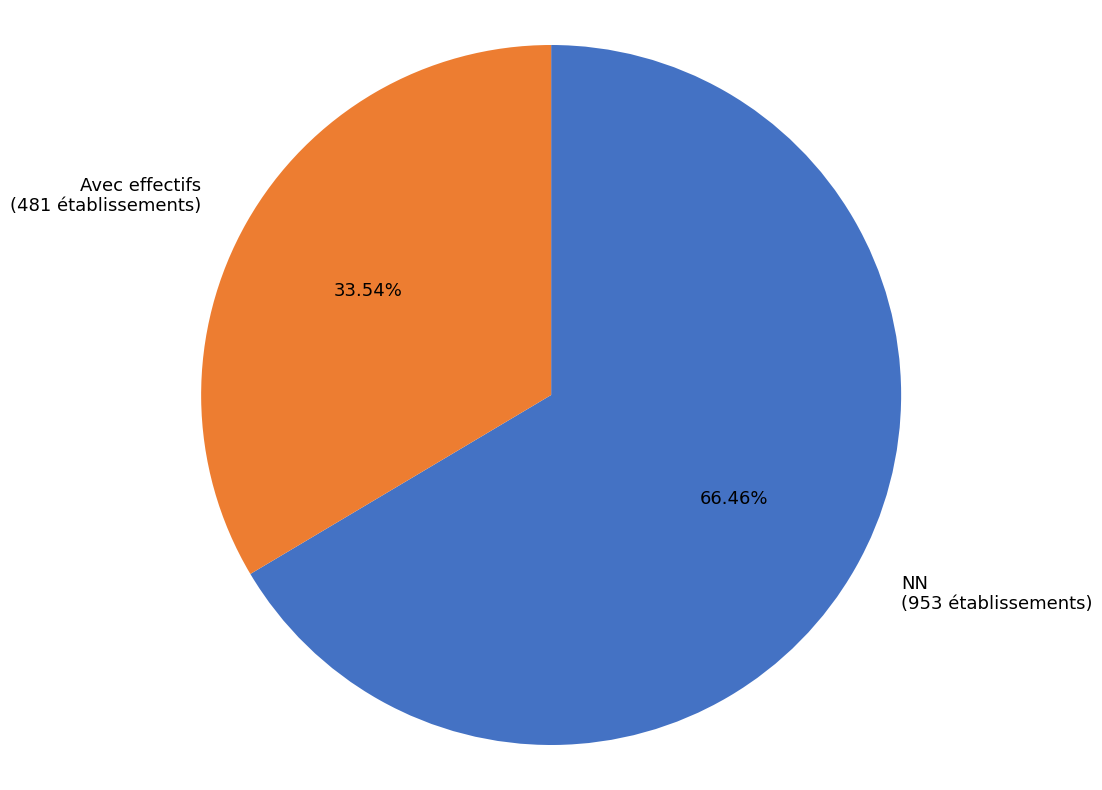

Do Avec effectifs (481 établissements) and NN (953 établissements) together represent more than half of the pie?

Yes